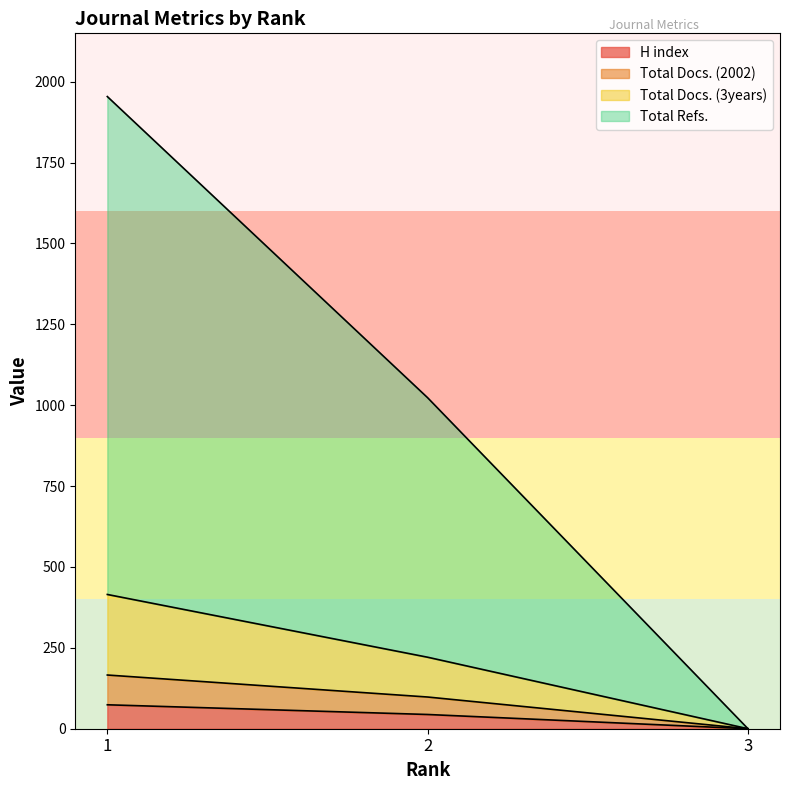

What is the maximum value for Total Docs. (2002)?

166